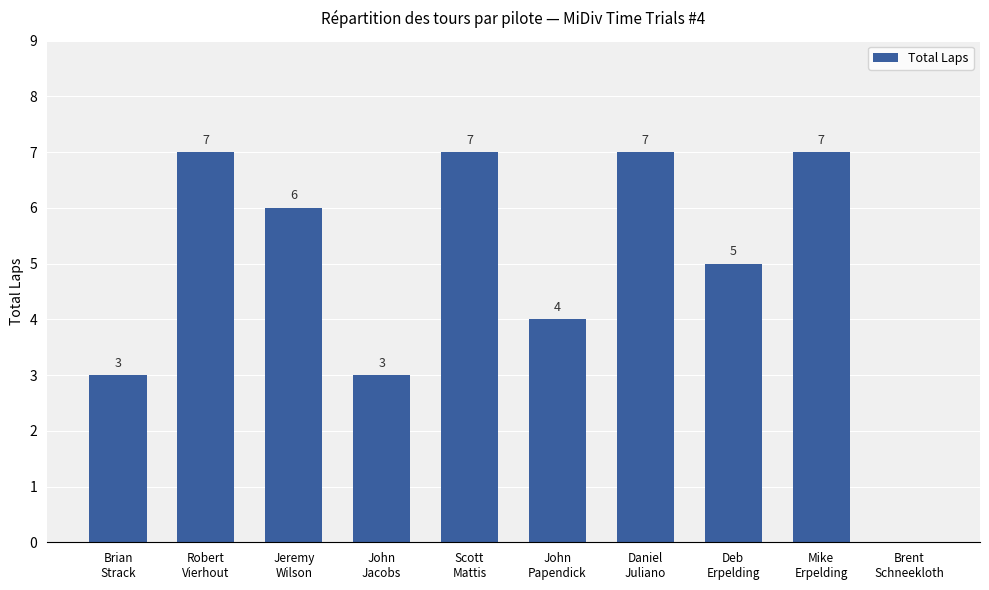

What is the ratio of the value at John
Papendick to the value at Mike
Erpelding?

0.6